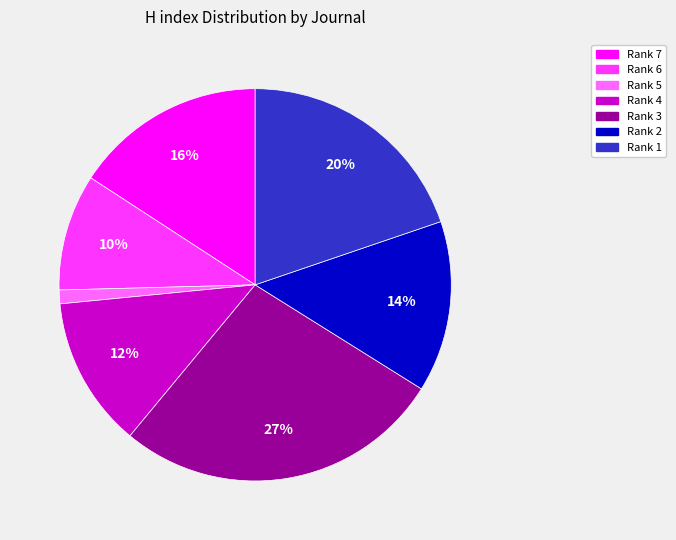

To the nearest percent, what is the difference between the largest and smallest slice percentages?

26%